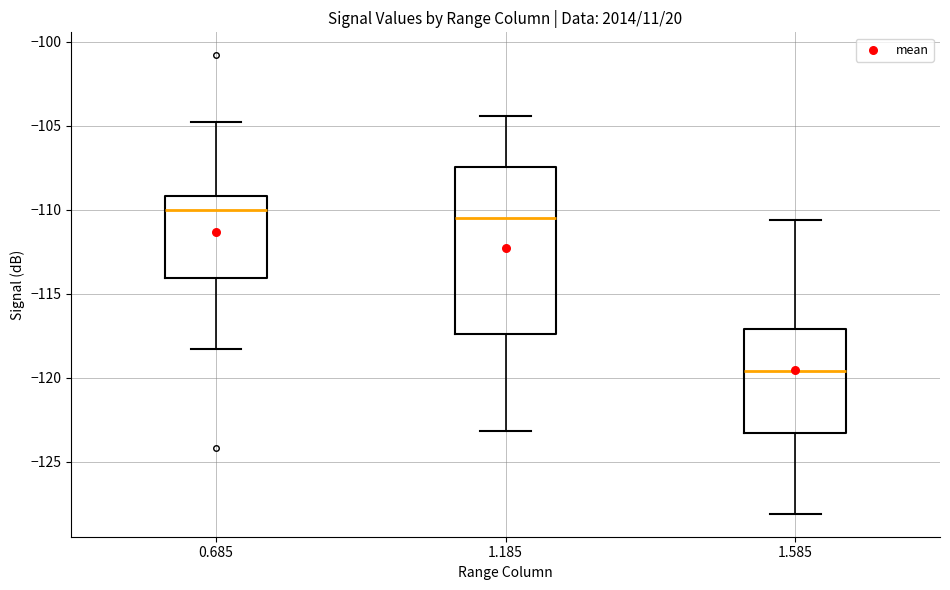

Where does the lower whisker of the box at x = 0.685 end on the y-axis? The values are not printed on the chart, so give them approximately, as read against the axis.

-118.5